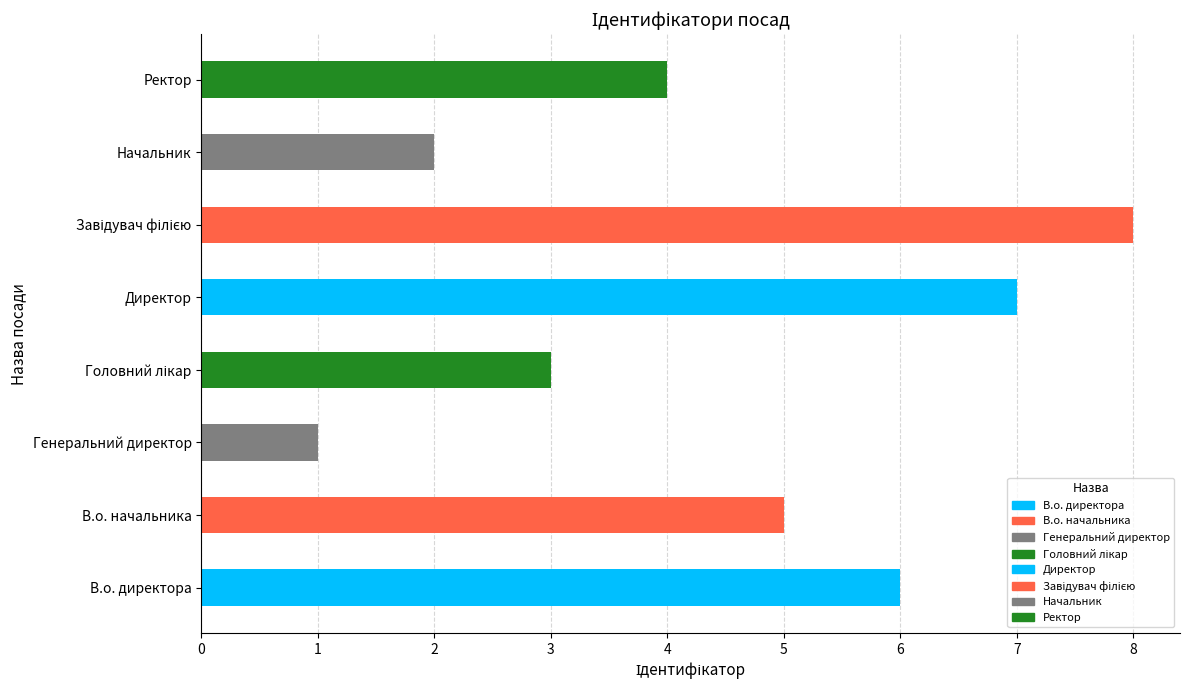

Rank the categories by value from lowest to highest.

Генеральний директор, Начальник, Головний лікар, Ректор, В.о. начальника, В.о. директора, Директор, Завідувач філією